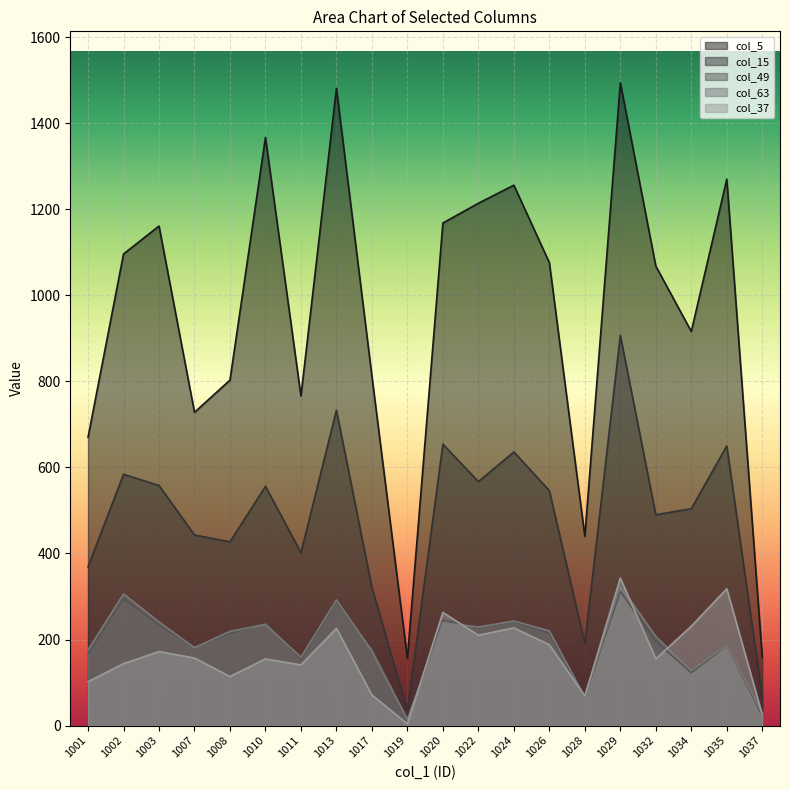

The value of col_15 at 1003 is 558. True or false?

True